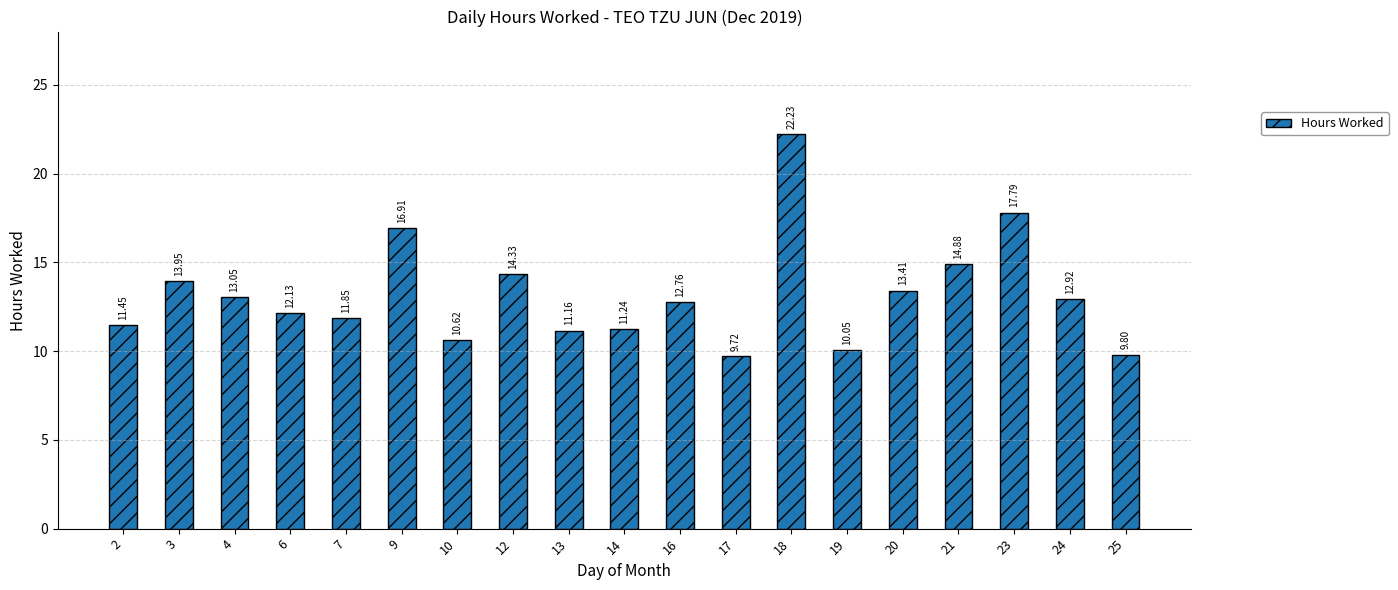

True or false: the data shows 12.8 at 16.

True